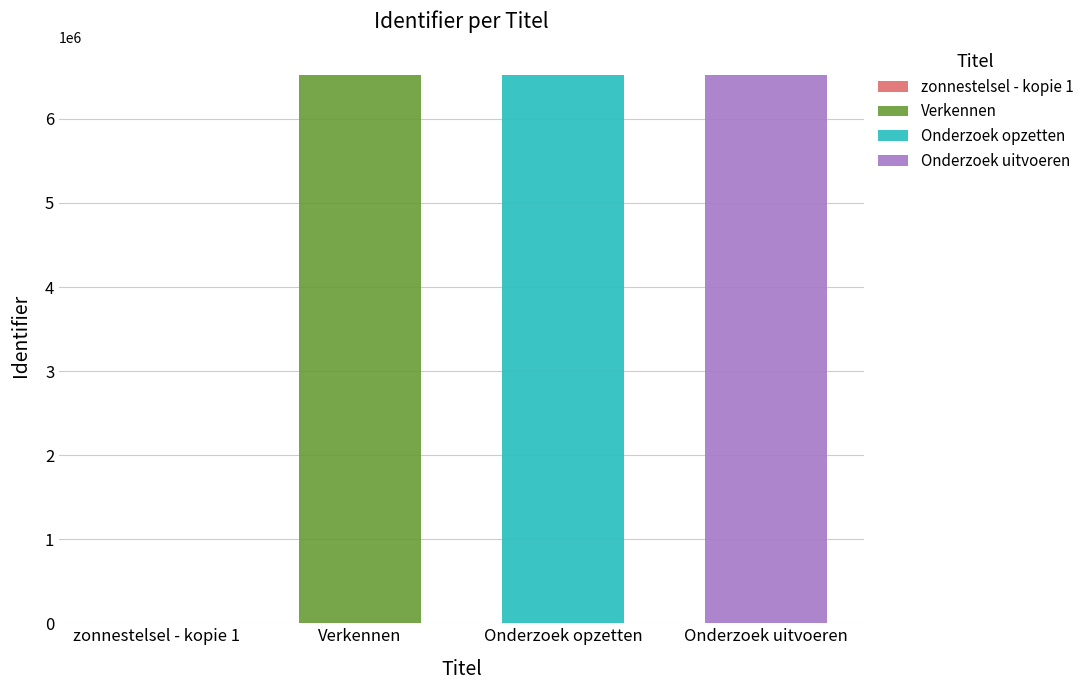

The Onderzoek uitvoeren series shows 8964470 at Onderzoek opzetten. True or false?

False